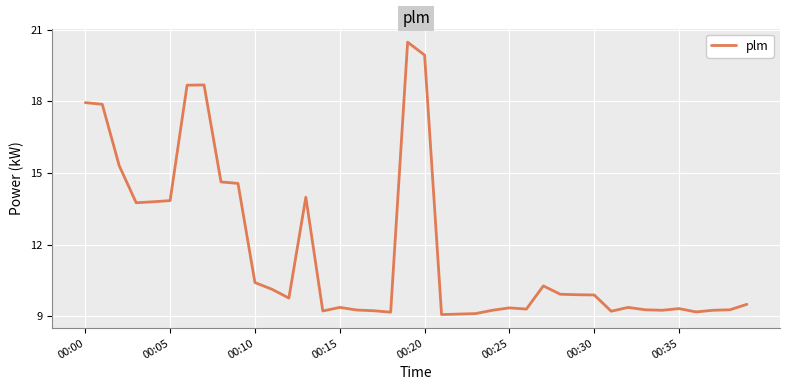

What is the difference between the maximum and minimum values?

11.4